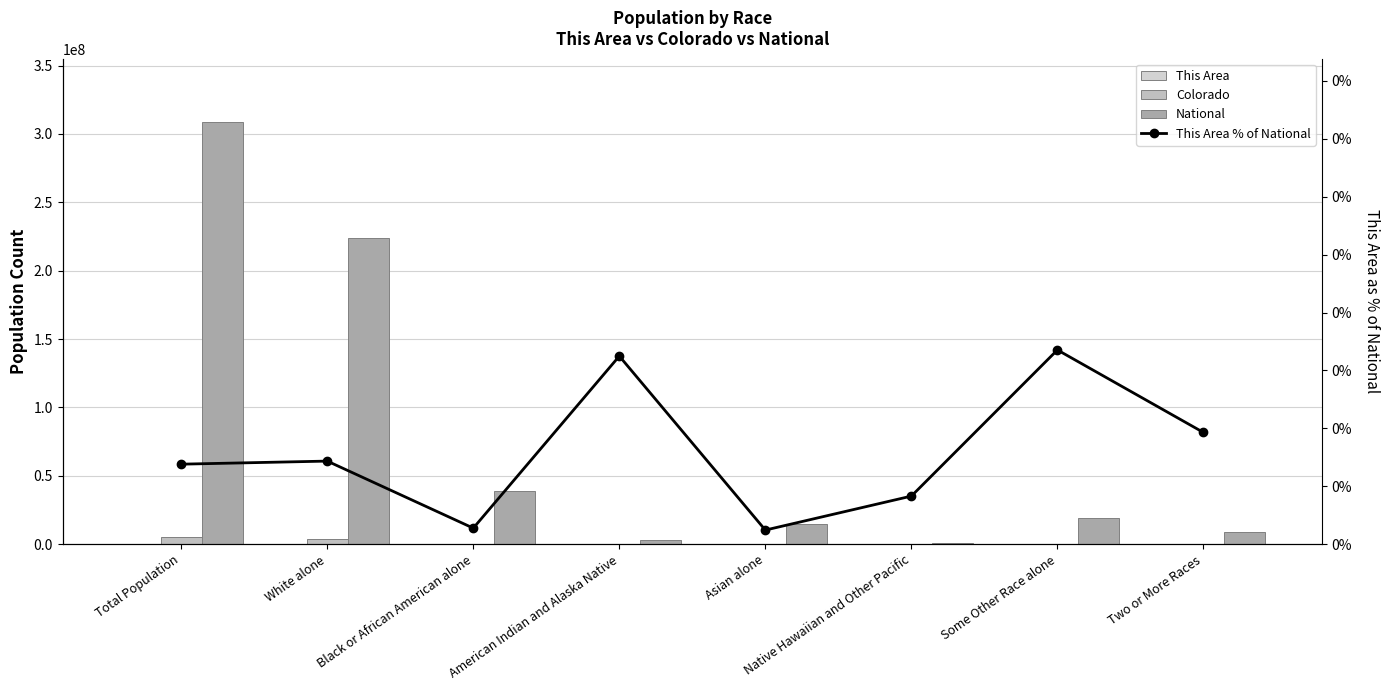

Is the value of This Area % of National at Black or African American alone greater than the value of National at Two or More Races?

No